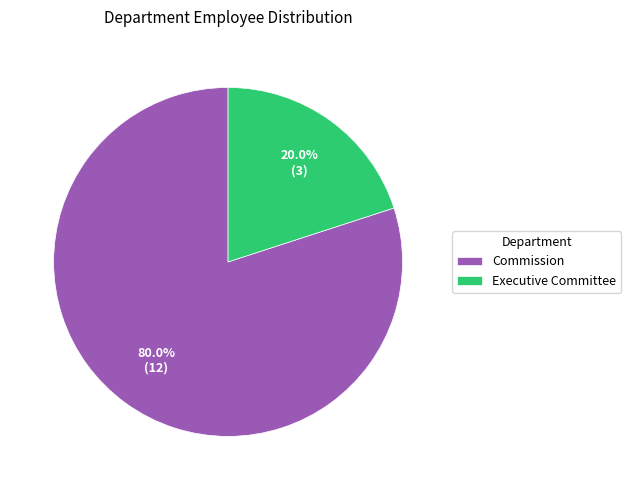

How many slices are in this pie chart?

2